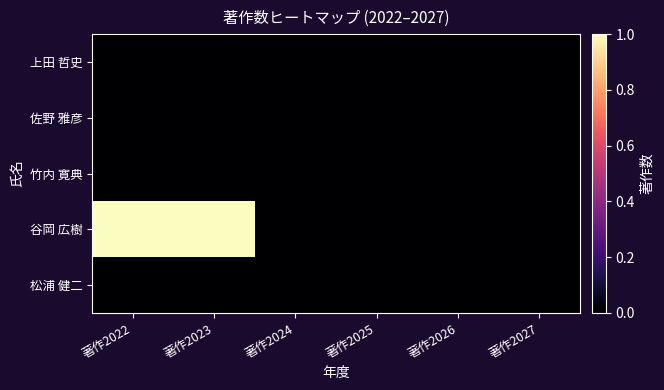

Which category has the lowest value across all series?

著作2022